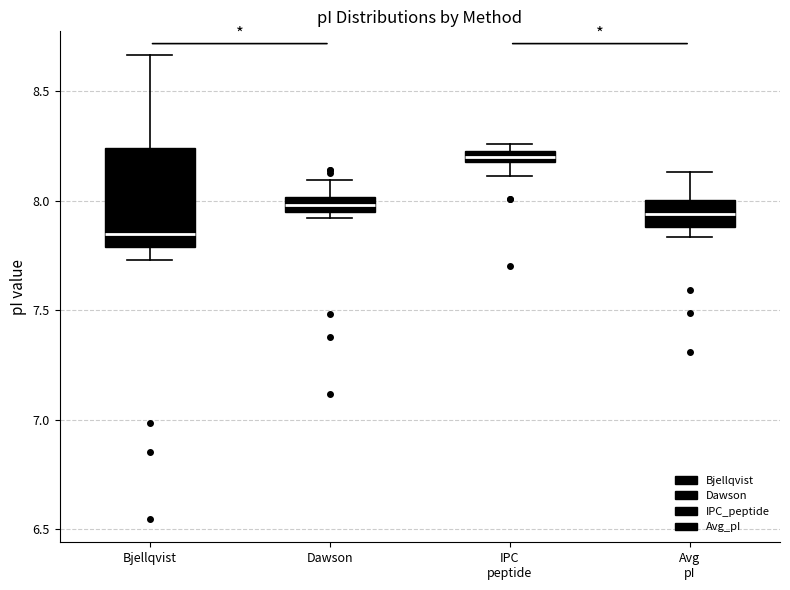

Which box has the lowest median line?

Bjellqvist